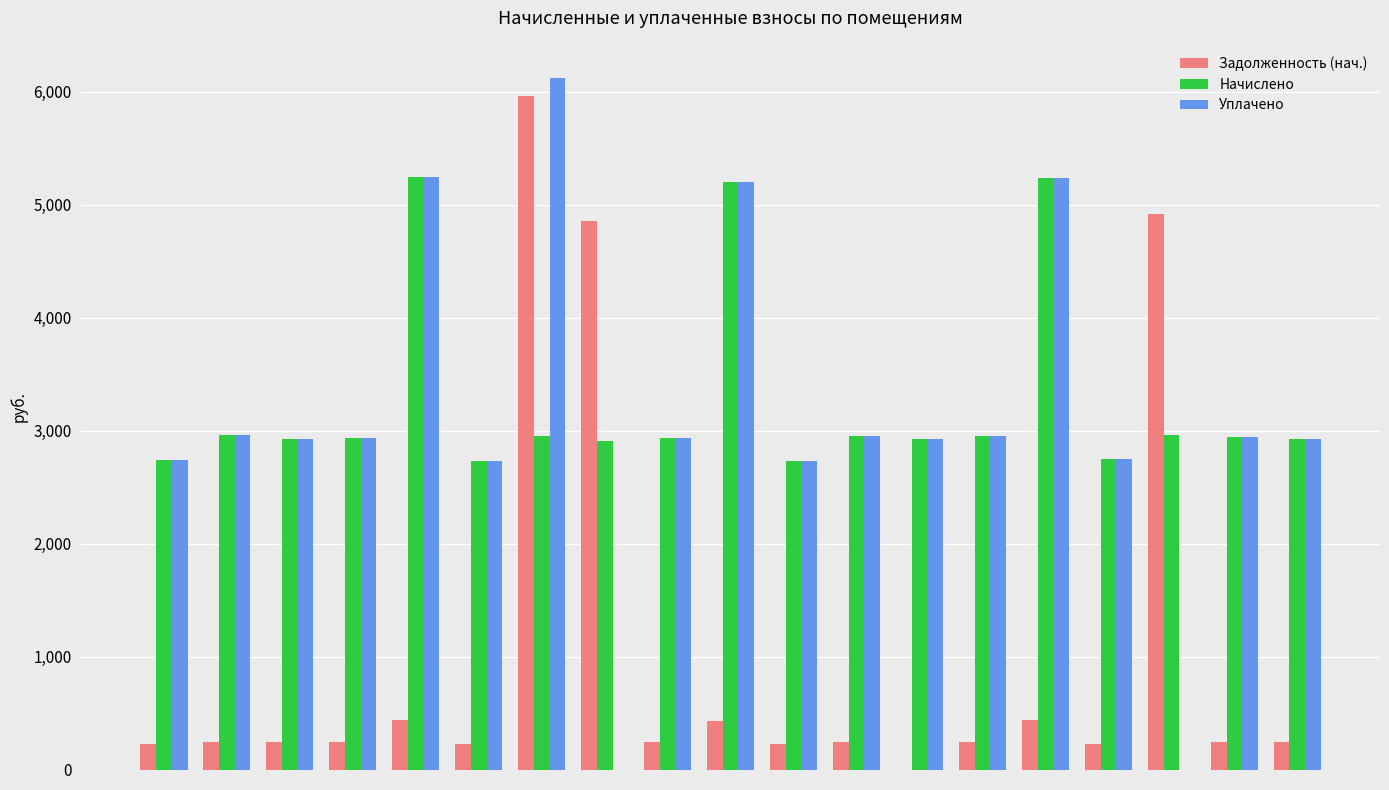

What is the greatest value displayed?

6119.6